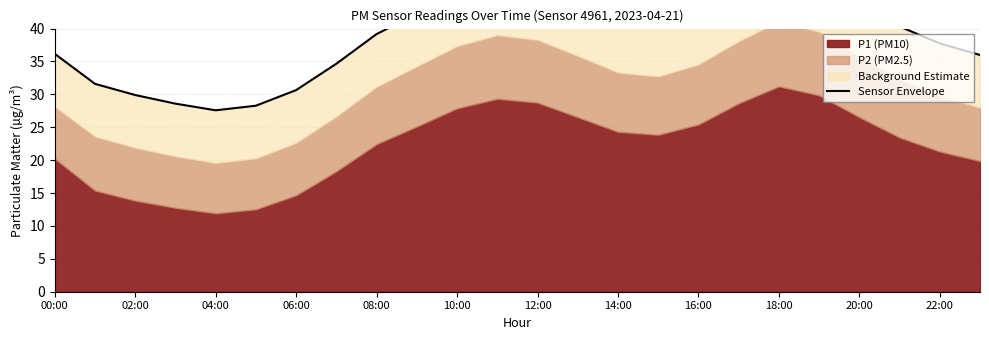

Reading left to right, transcribe all the data shown in this chart.

36.2	31.6	29.9	28.6	27.6	28.3	30.6	34.7	39.2	42.3	45.3	47.0	46.3	43.9	41.3	40.7	42.5	46.1	49.1	47.5	43.8	40.3	37.8	36.0